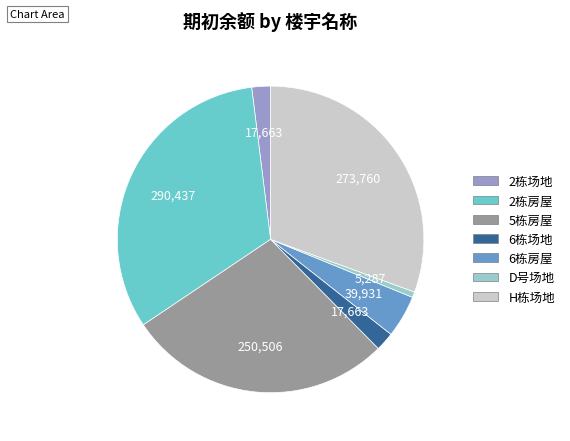

Does any single category account for the majority?

No